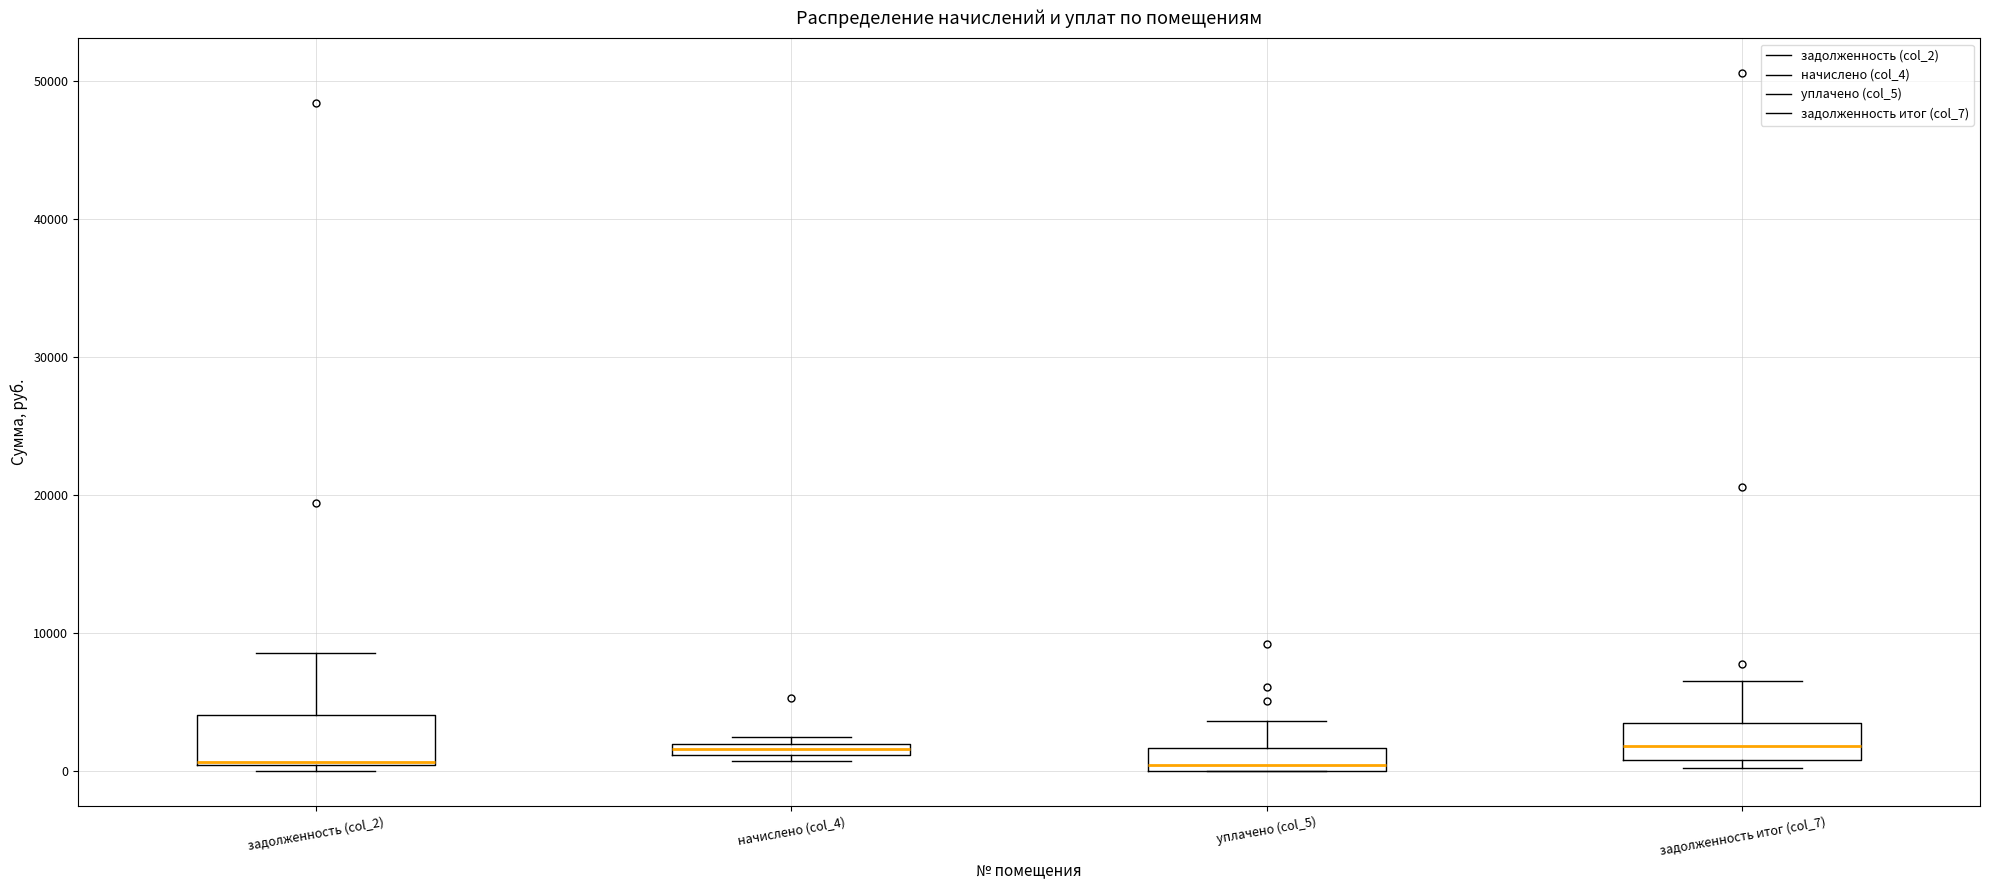

Where does the upper whisker of the box for задолженность итог (col_7) end on the y-axis? The values are not printed on the chart, so give them approximately, as read against the axis.

6000